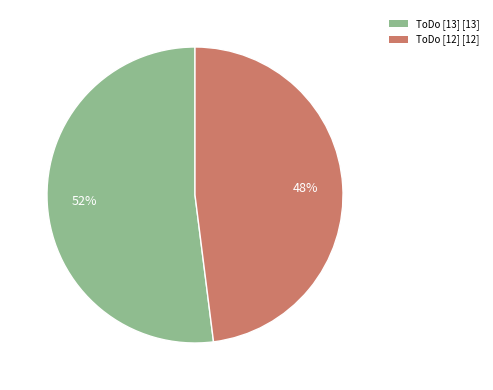

Which slice represents more than half of the pie?

ToDo [13]